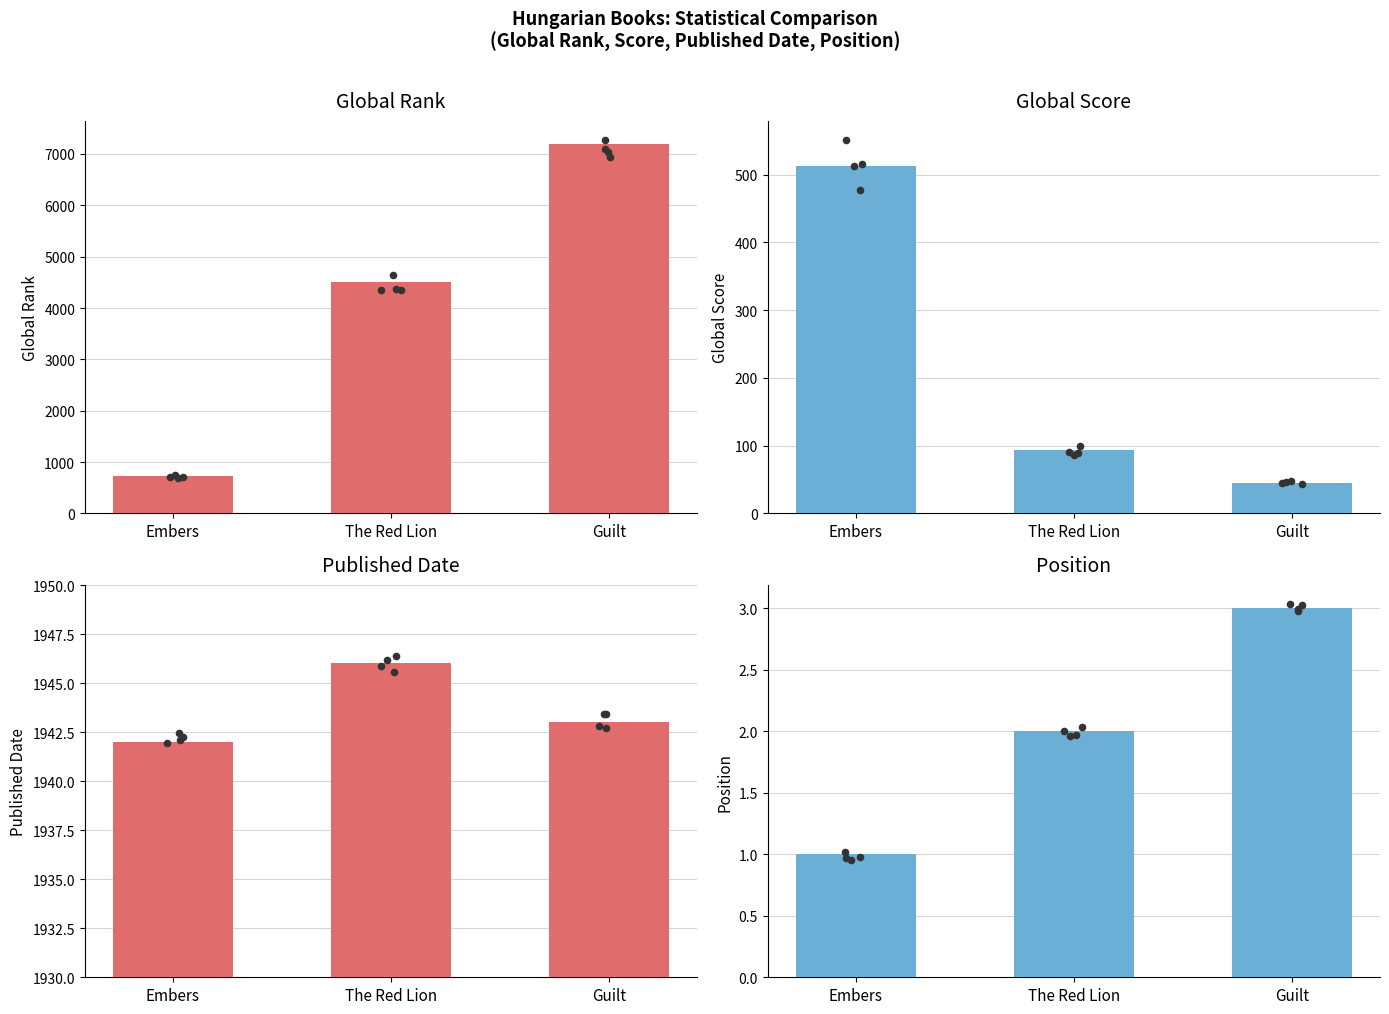

At how many categories does at least one series exceed 2225?

2